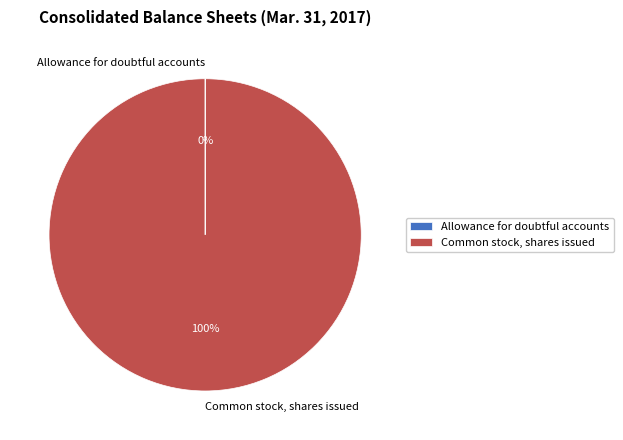

True or false: Common stock, shares issued accounts for 88% of the total.

False